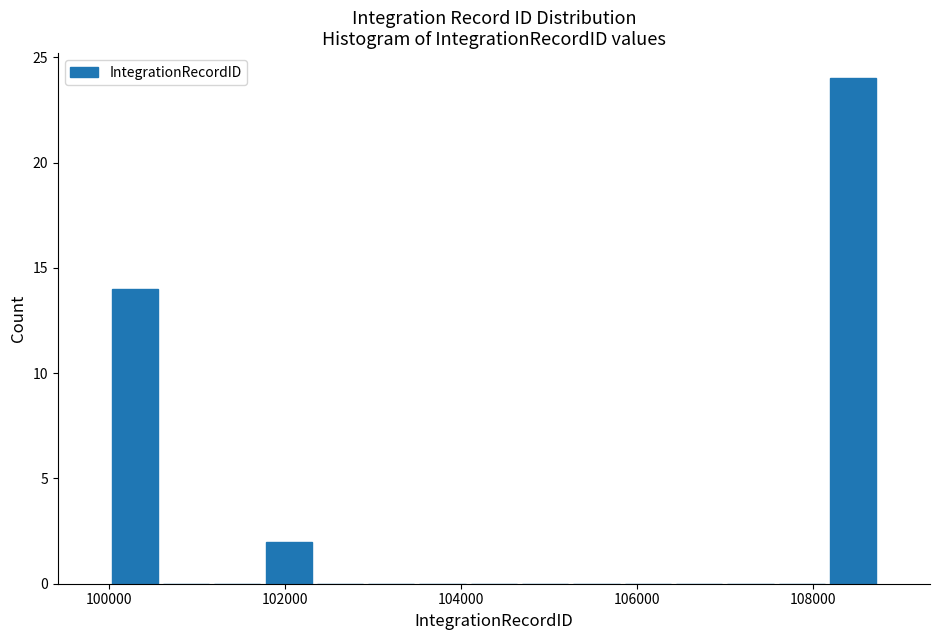

Around what value on the x-axis is the tallest bar? Give the approximate position of its centre, as read against the axis.

108400